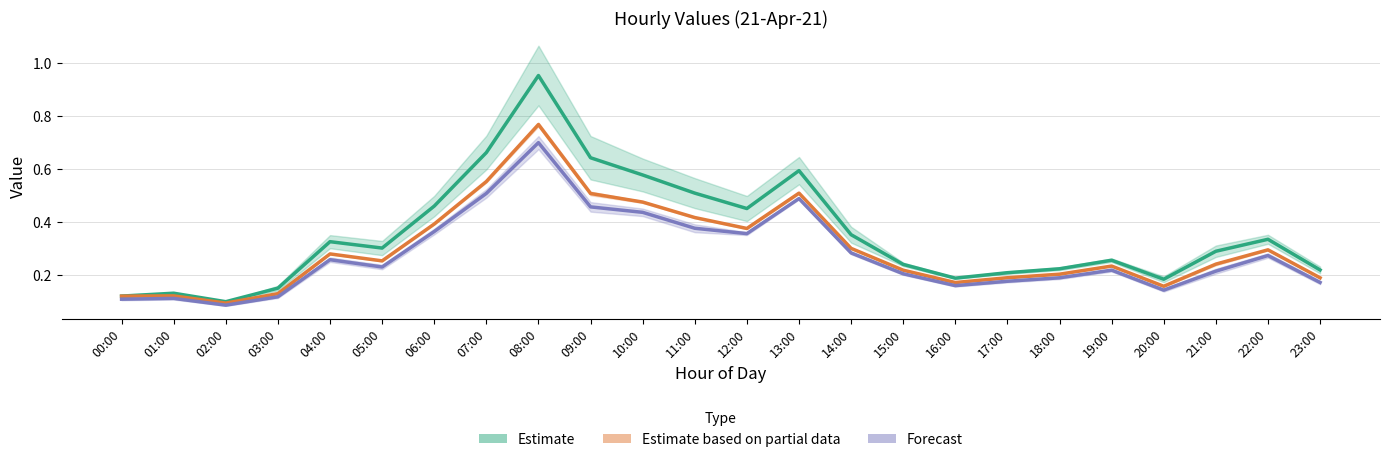

What is the label of the 13th point from the left?

12:00